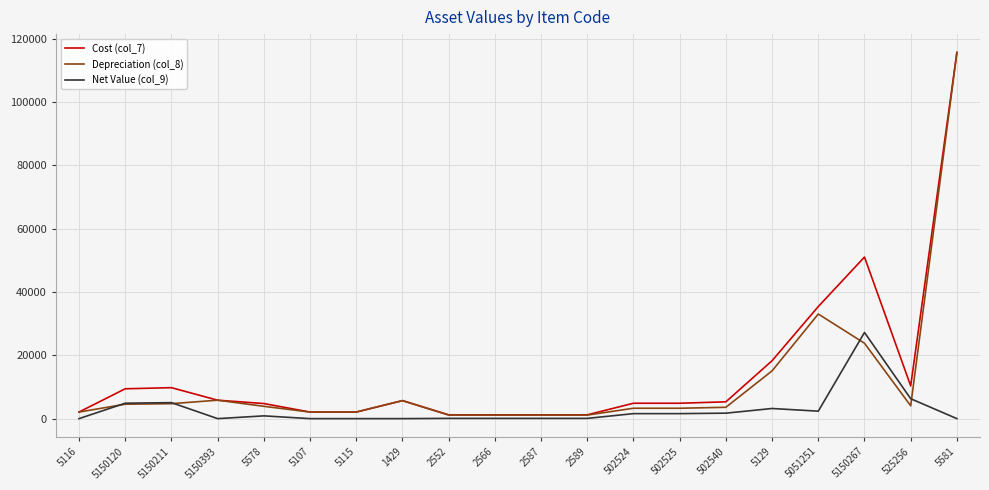

Is the value of Cost (col_7) at 525256 greater than the value of Net Value (col_9) at 502525?

Yes